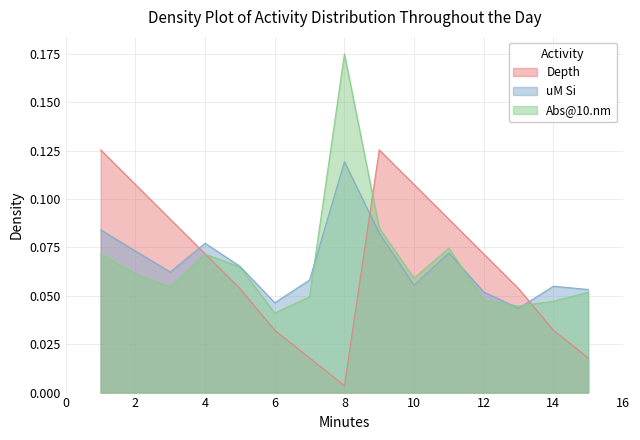

Which category has the highest value in the Abs@10.nm series?

8